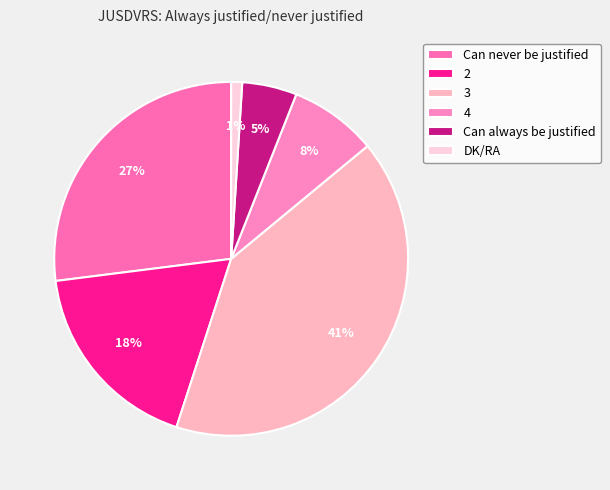

To the nearest percent, what percentage of the pie is 4?

8%